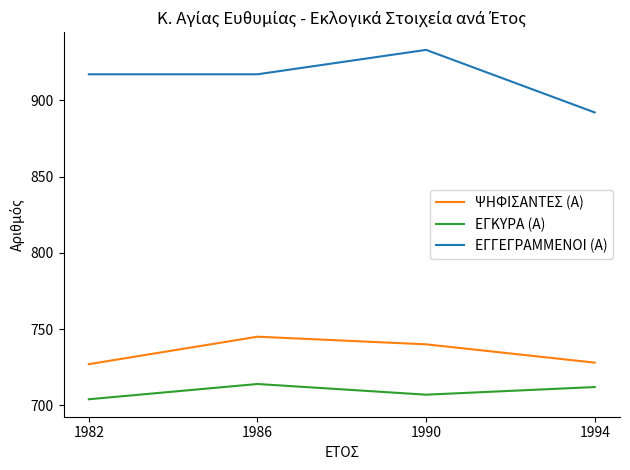

Which series has the widest spread of values?

ΕΓΓΕΓΡΑΜΜΕΝΟΙ (Α)